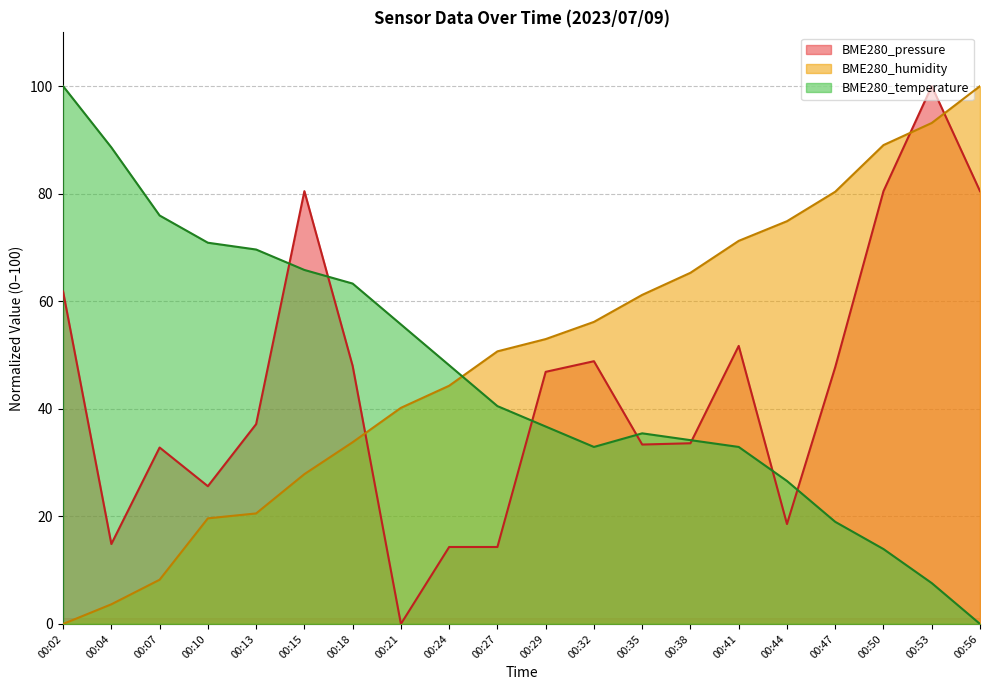

At which category does BME280_temperature reach its first local peak?

00:35